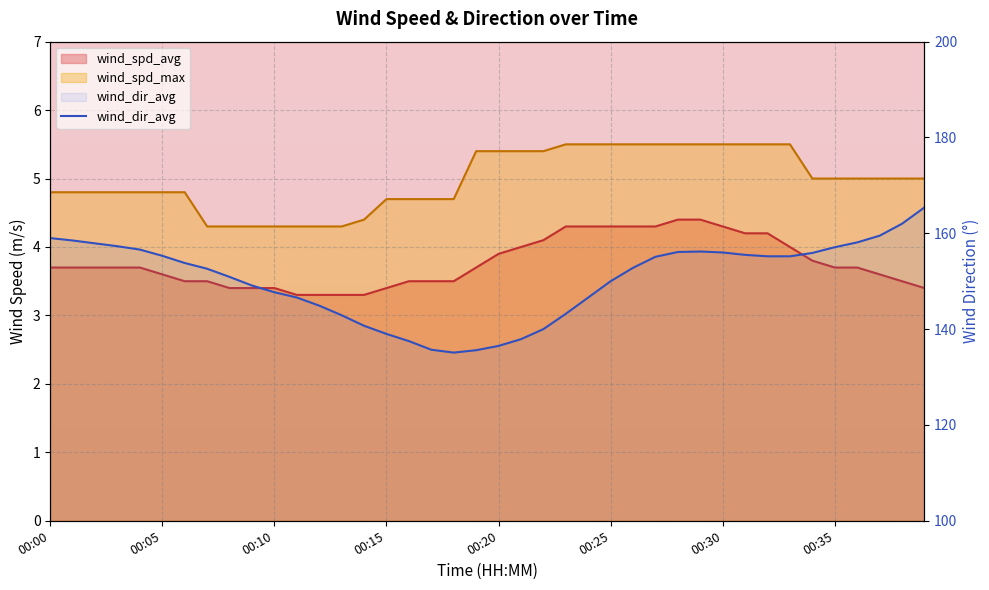

At which label is the value closest to 150?

00:25